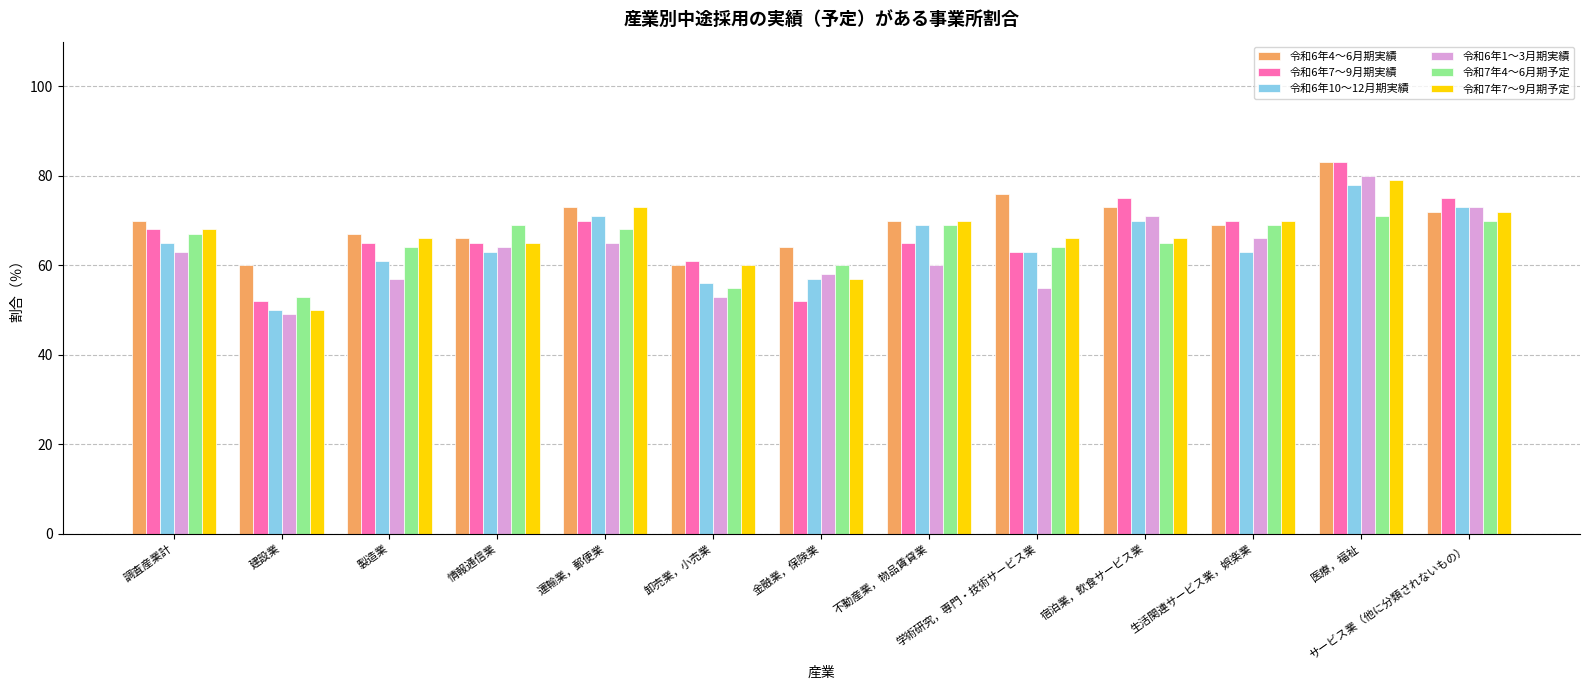

Is the value of 令和6年1～3月期実績 at サービス業（他に分類されないもの） greater than the value of 令和7年7～9月期予定 at 生活関連サービス業，娯楽業?

Yes